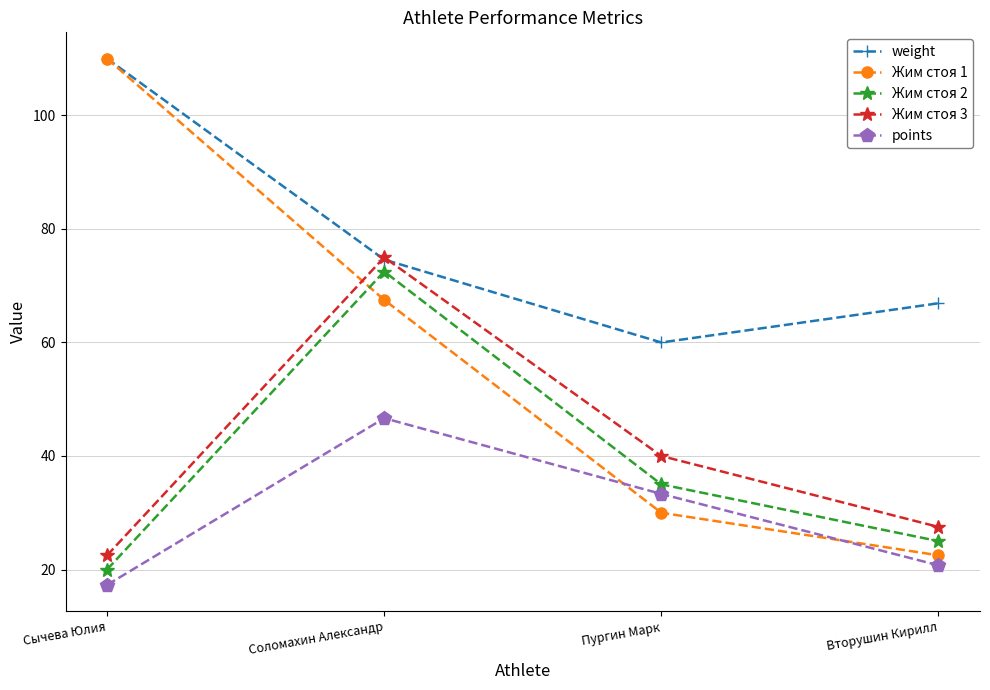

Reading left to right, list all the values displayed in this chart.

weight: 110.0	74.6	60.0	66.9
Жим стоя 1: 110.0	67.5	30.0	22.5
Жим стоя 2: 20.0	72.5	35.0	25.0
Жим стоя 3: 22.5	75.0	40.0	27.5
points: 17.3	46.7	33.3	20.7